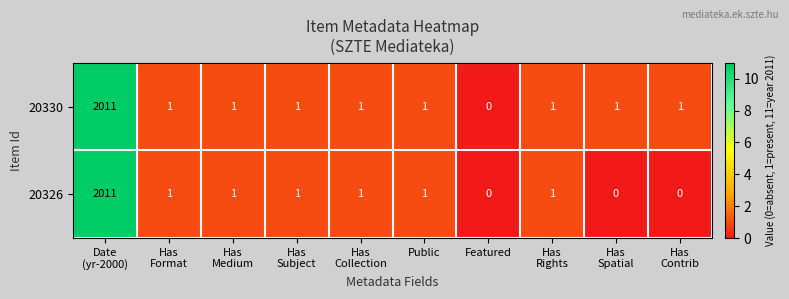

Which series has the largest total across all categories?

20330